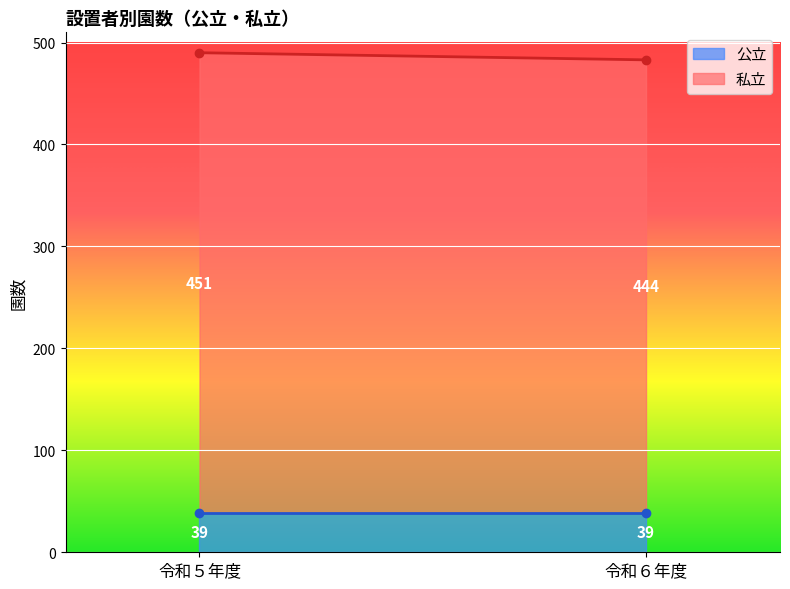

The 私立 series shows 705 at 令和６年度. True or false?

False